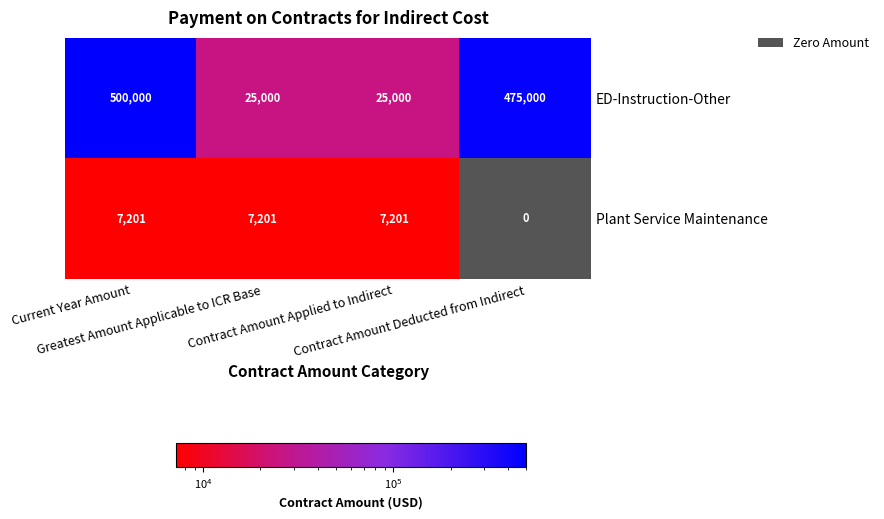

Is the value of ED-Instruction-Other at Current Year Amount greater than the value of Plant Service Maintenance at Greatest Amount Applicable to ICR Base?

Yes